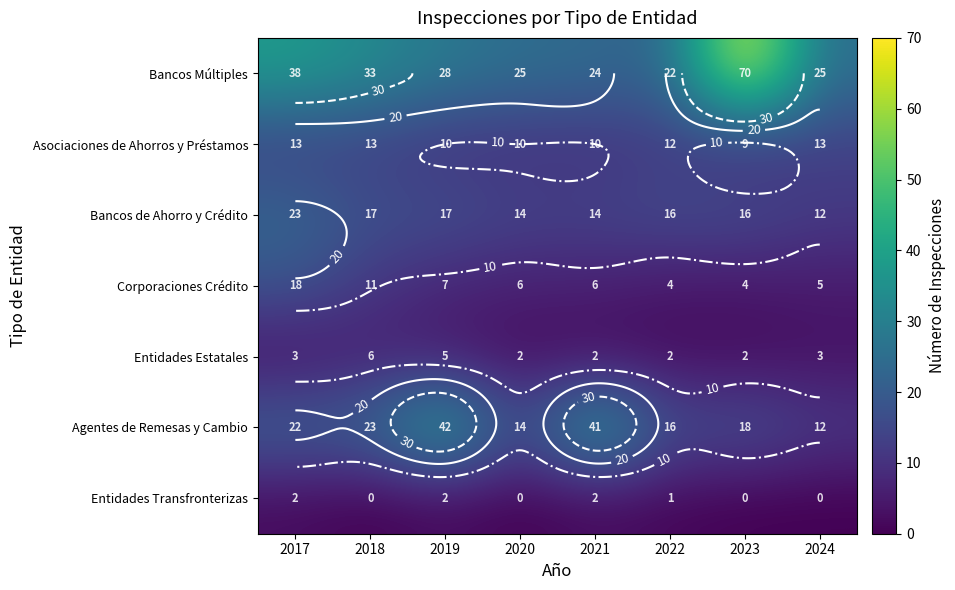

Which has a higher value, 2017 or 2024?

2017